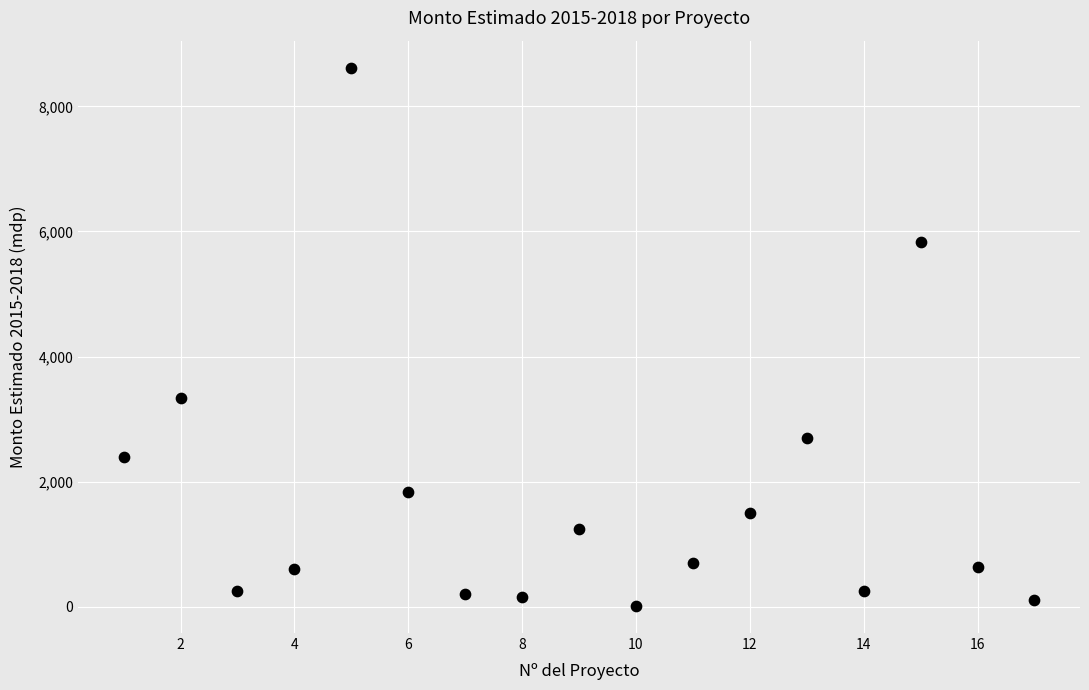

What is the range of Y values (max minus min)?

8607.8